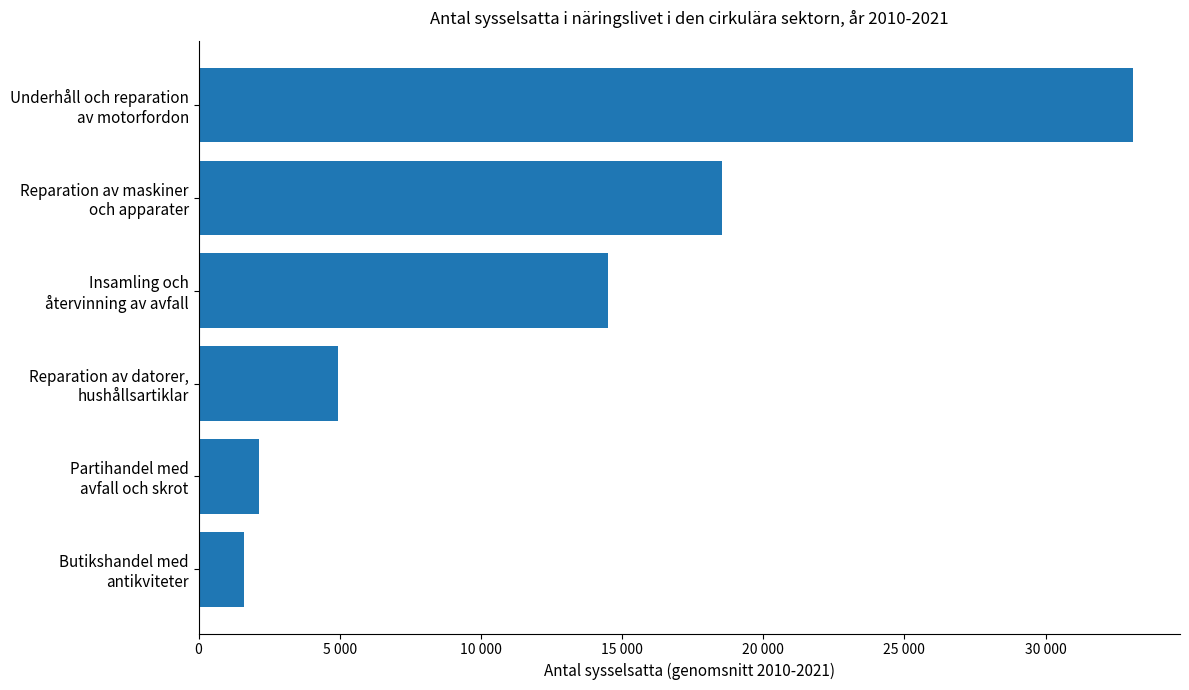

Does the chart contain any negative values?

No